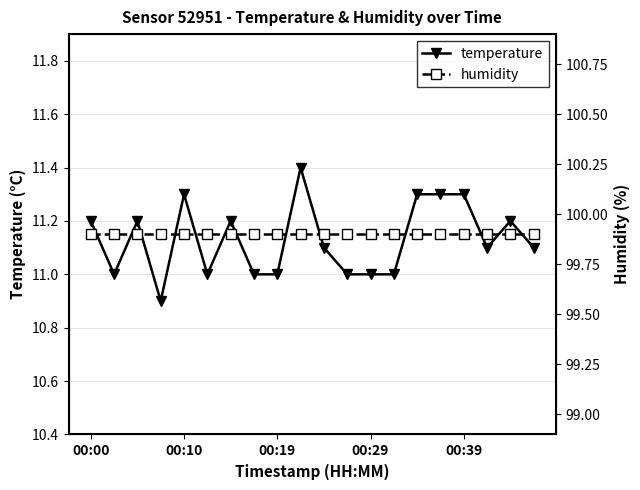

What is the lowest value of the humidity series?

99.9